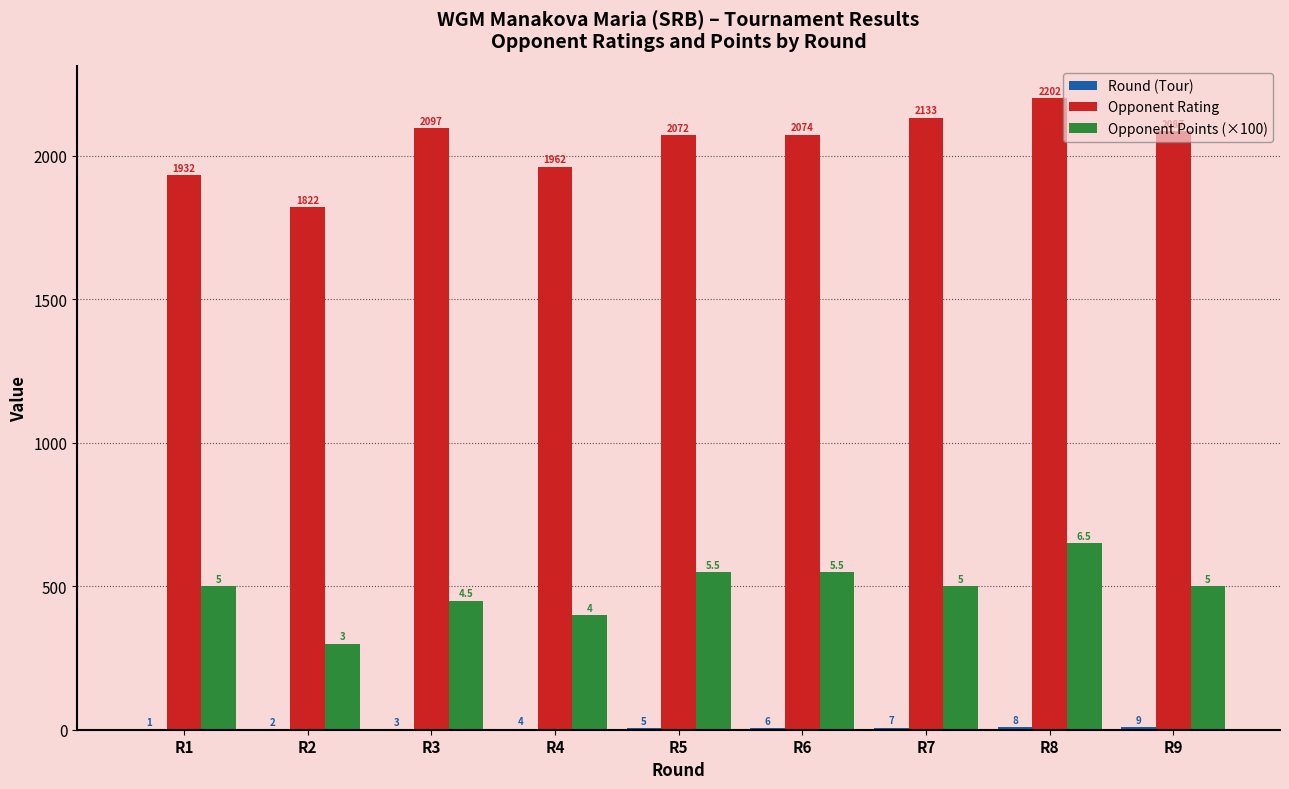

Is the value of Opponent Points (×100) at R1 greater than the value of Opponent Rating at R9?

No